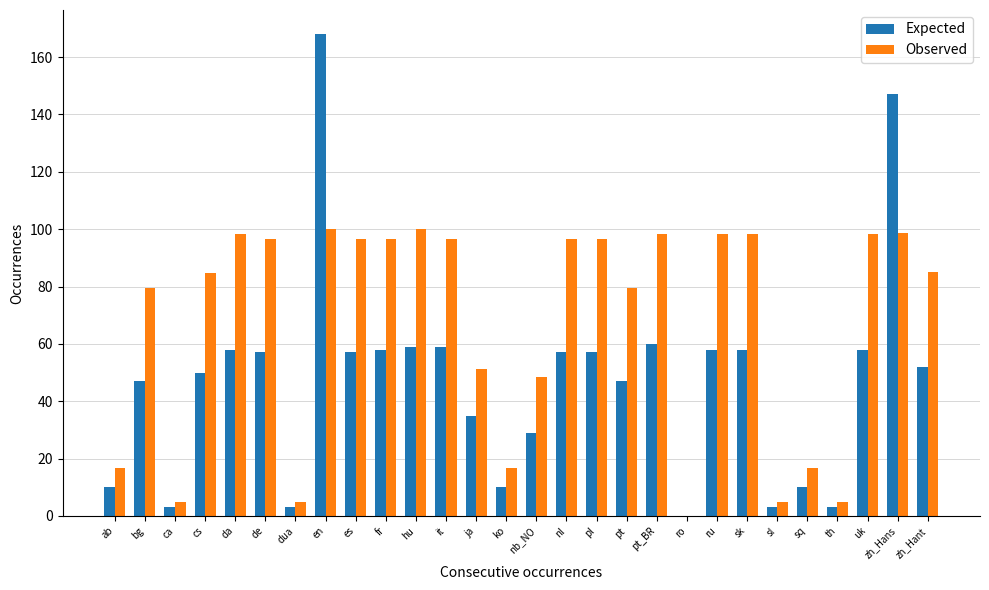

Which category has the highest value across all series?

en